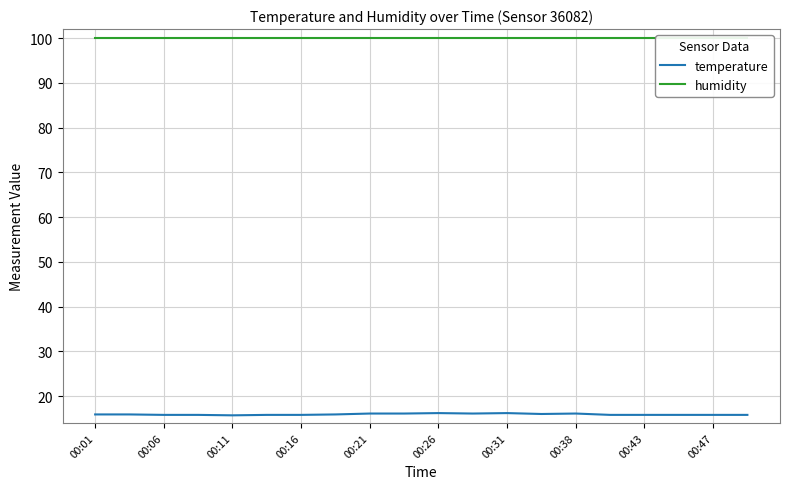

The value of temperature at 00:06 is 15.8. True or false?

True